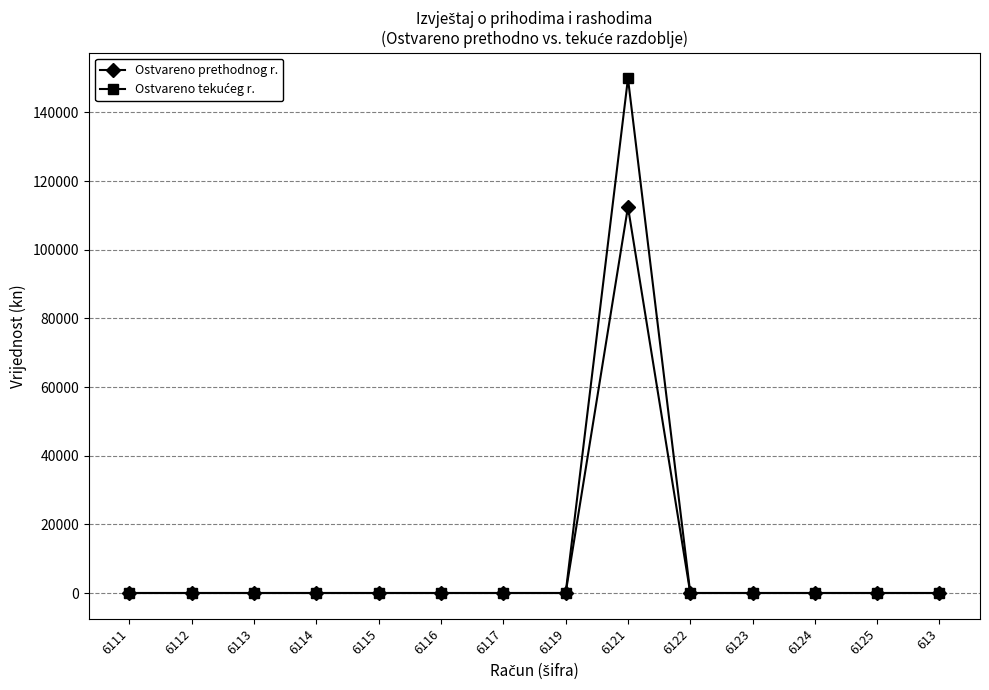

At which category is the sum across all series the highest?

6121